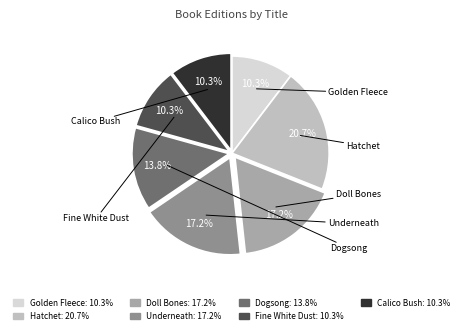

Is Golden Fleece the majority of the pie?

No